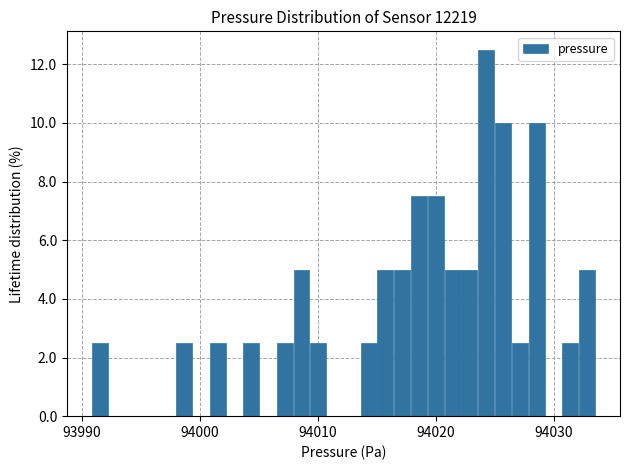

Around what value on the x-axis is the tallest bar? Give the approximate position of its centre, as read against the axis.

94024